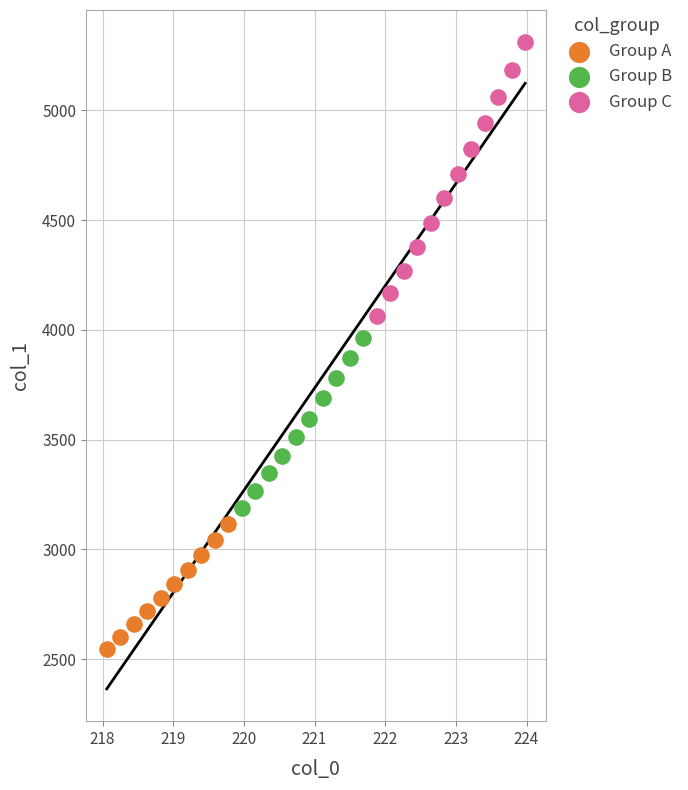

Which series has the widest spread of Y values?

Group C